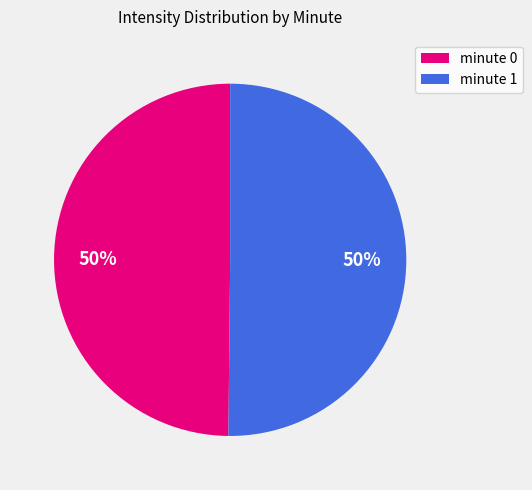

To the nearest percent, what is the average slice percentage?

50%